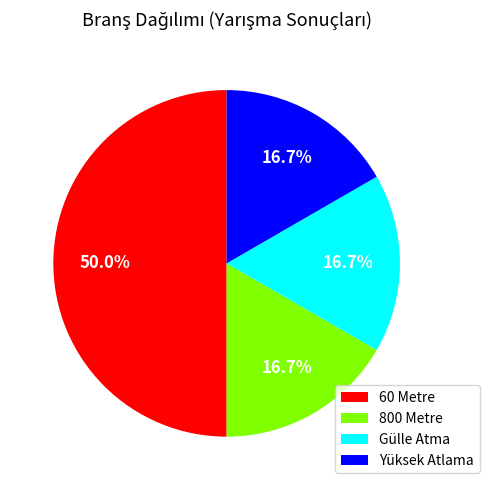

How much of the chart is everything except Yüksek Atlama?

83.3%